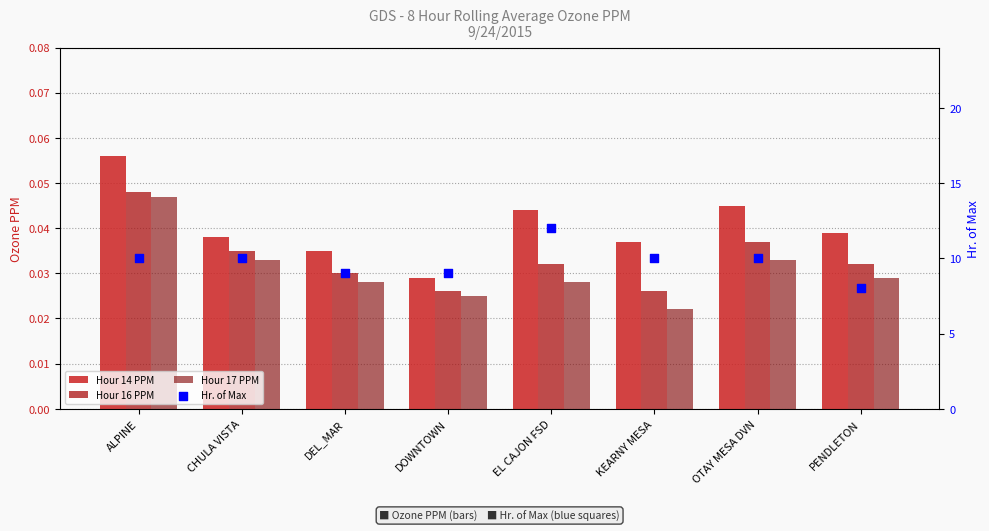

Which series contains the highest Y value?

Hr. of Max